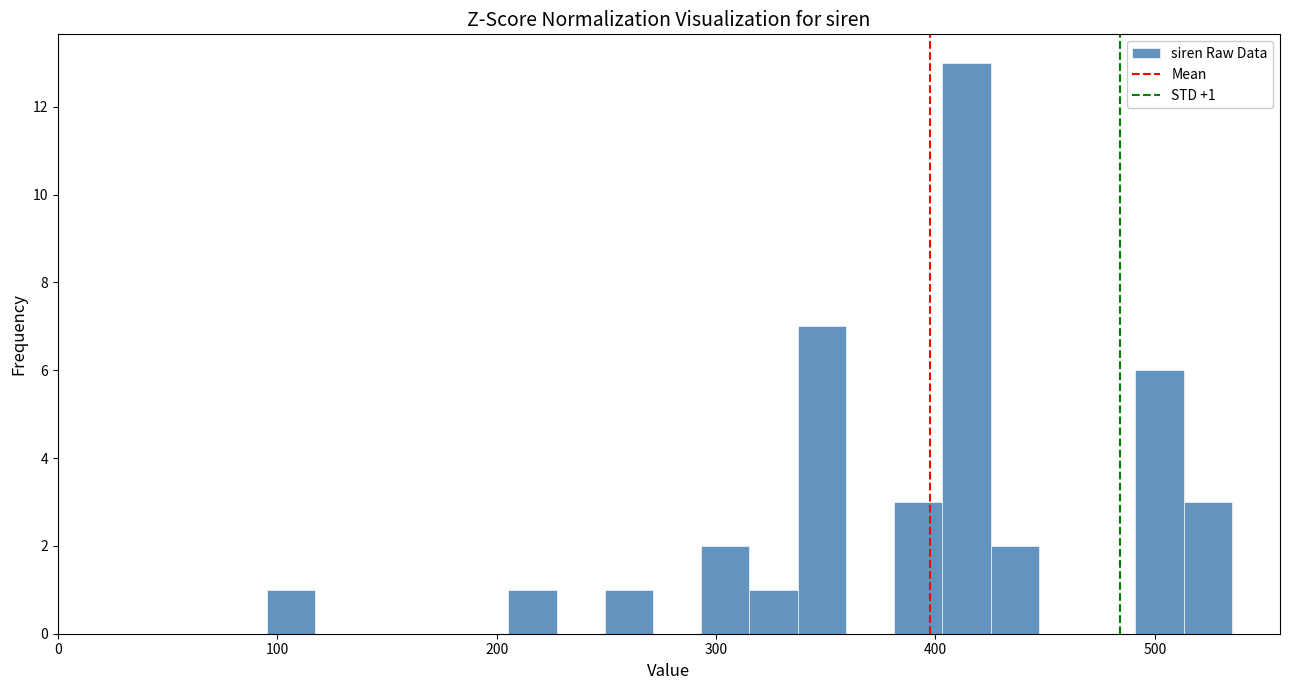

Read against the x-axis, roughly where is the centre of the tallest bar?

410